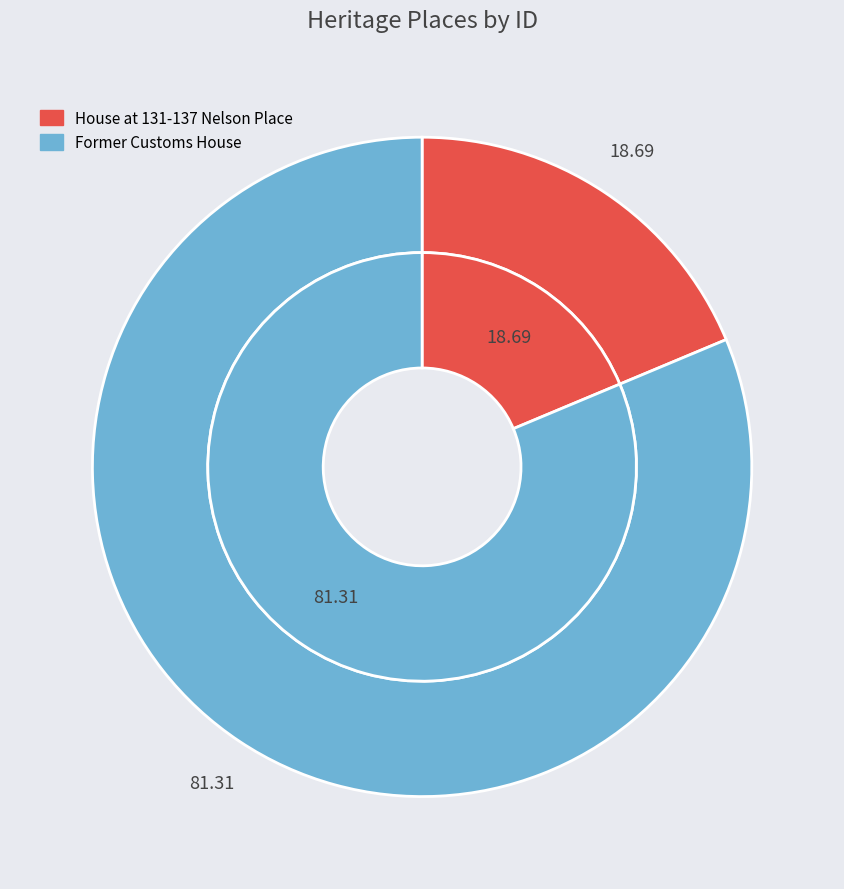

To the nearest percent, what is the difference between the House at 131-137 Nelson Place and Former Customs House slice percentages?

63%